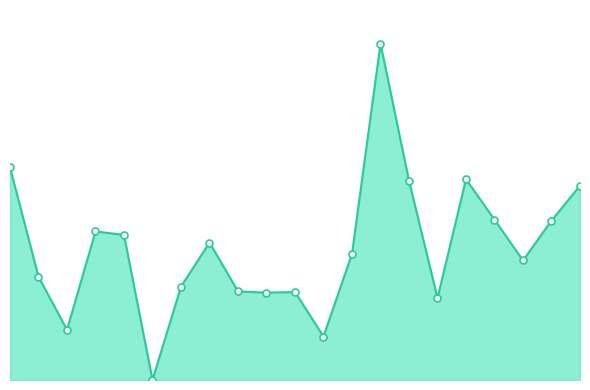

Does the chart display data point markers on the line(s)?

No